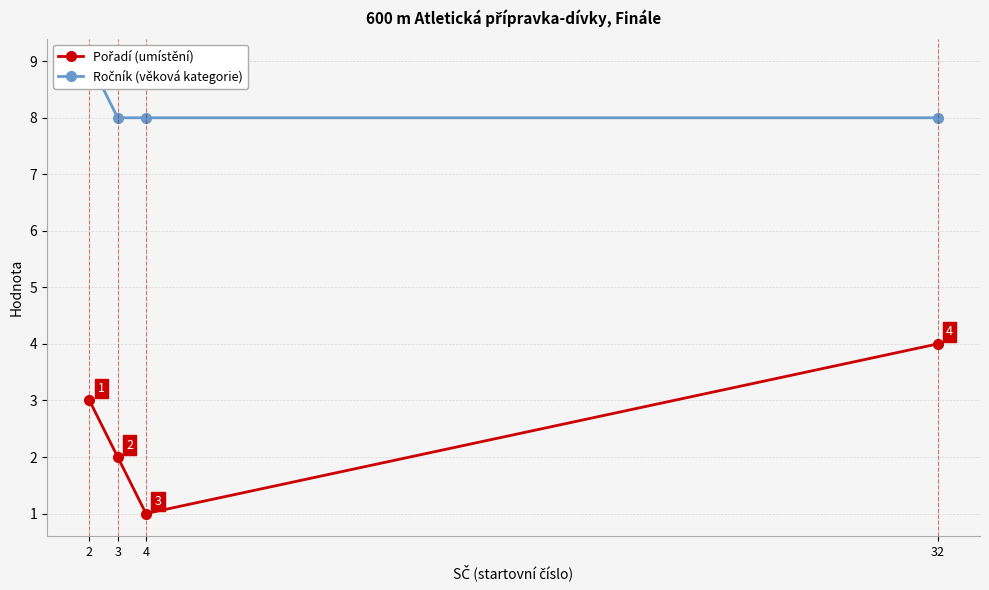

What is the maximum value shown in the chart?

9